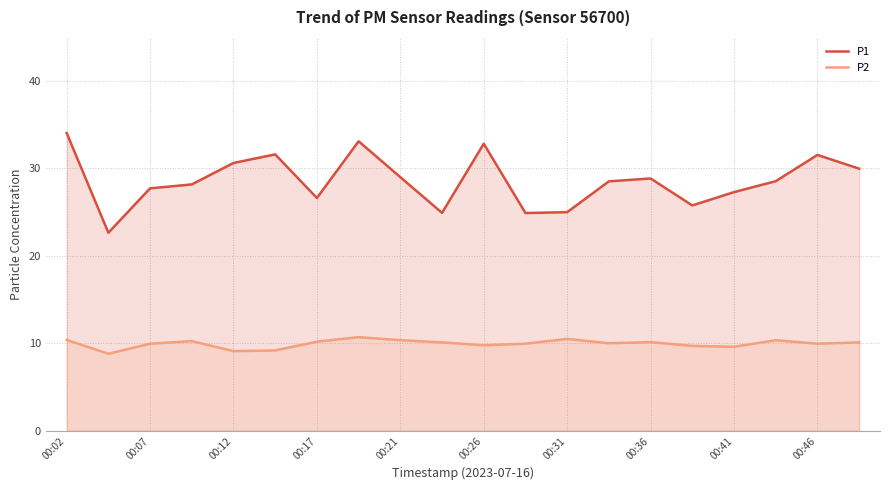

Which series has the largest total across all categories?

P1